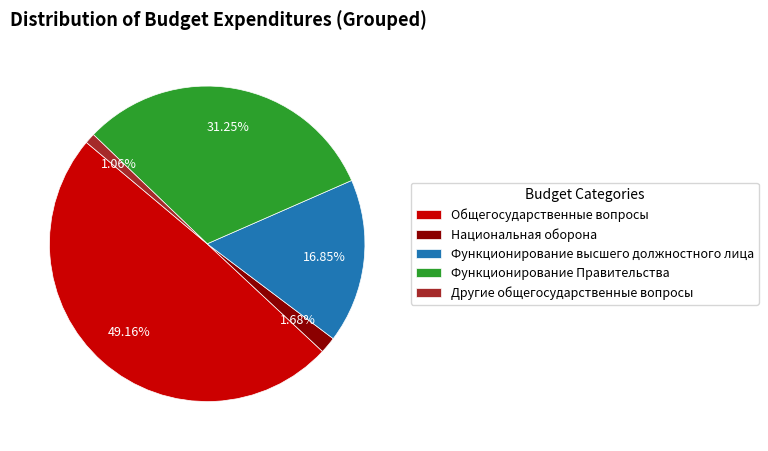

Count the number of slices in the pie.

5